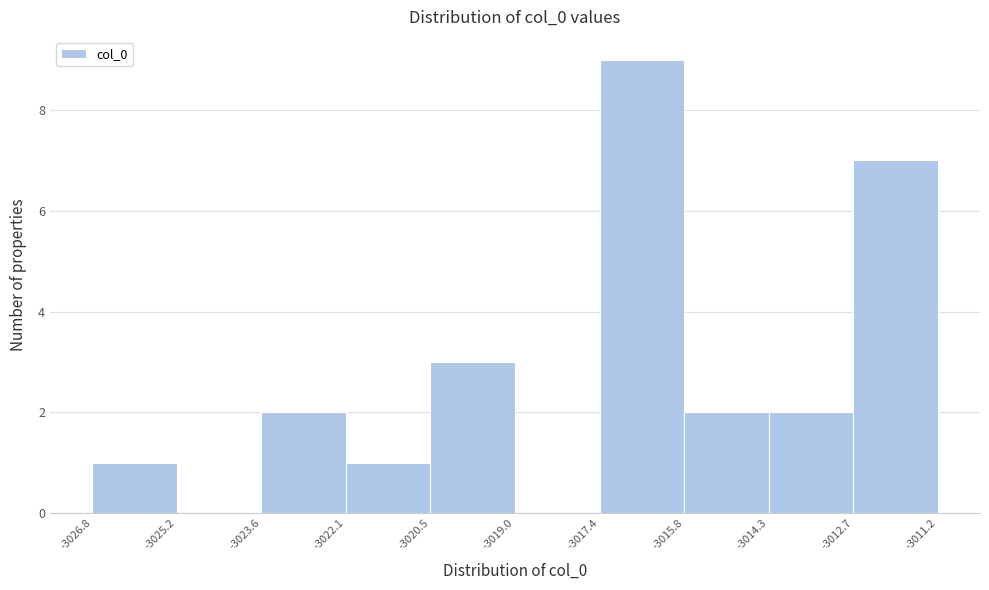

Over which range of the x-axis is the bar tallest?

-3017.4 to -3015.8